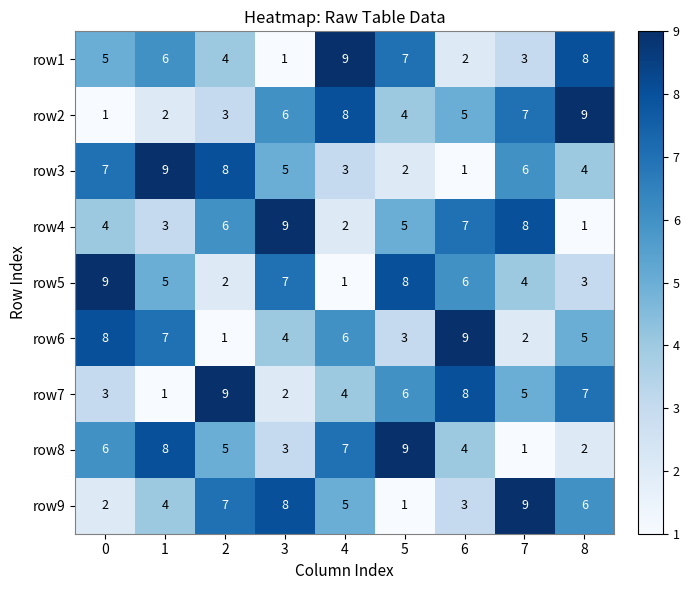

Rank the series at 8 from lowest to highest value.

row4, row8, row5, row3, row6, row9, row7, row1, row2